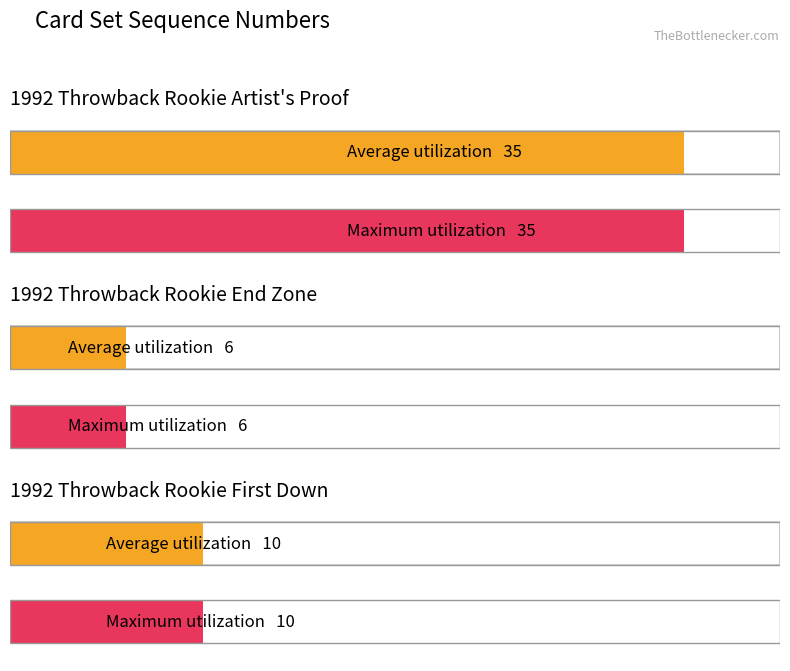

What is the label of the 2nd bar from the left?

1992 Throwback Rookie End Zone